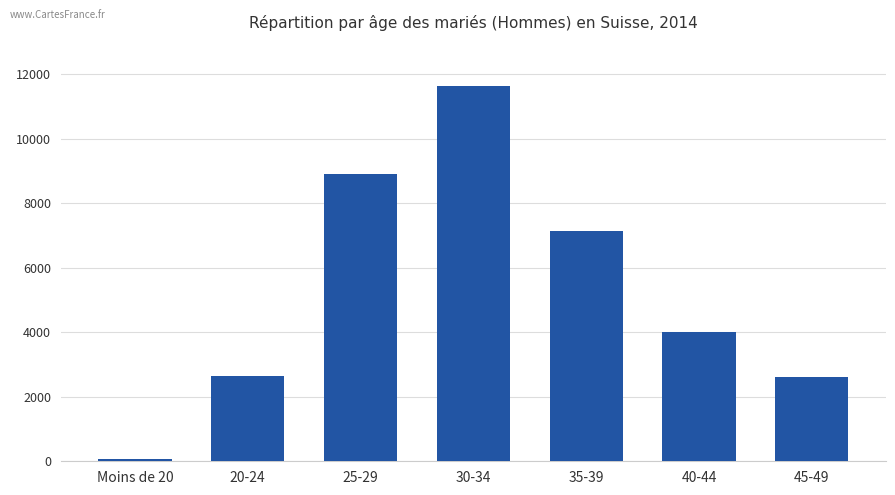

Which label corresponds to the smallest value in the chart?

Moins de 20